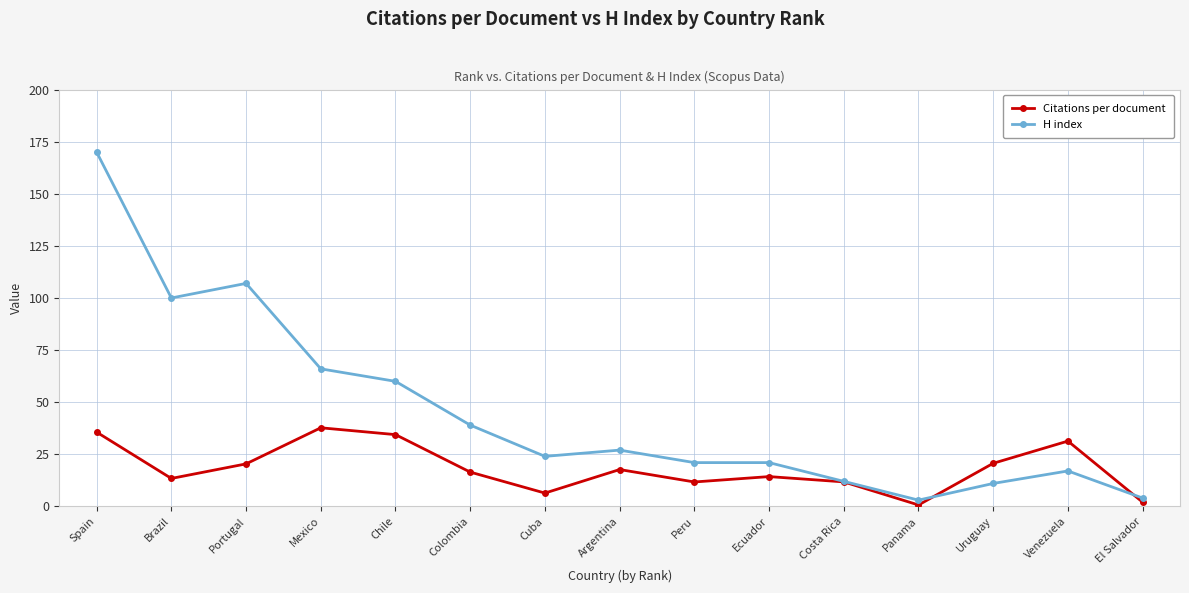

Rank the series by their maximum value, from lowest to highest.

Citations per document, H index